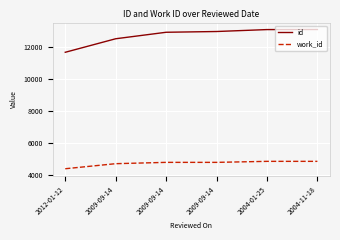

What are all the series names shown in the legend?

id, work_id